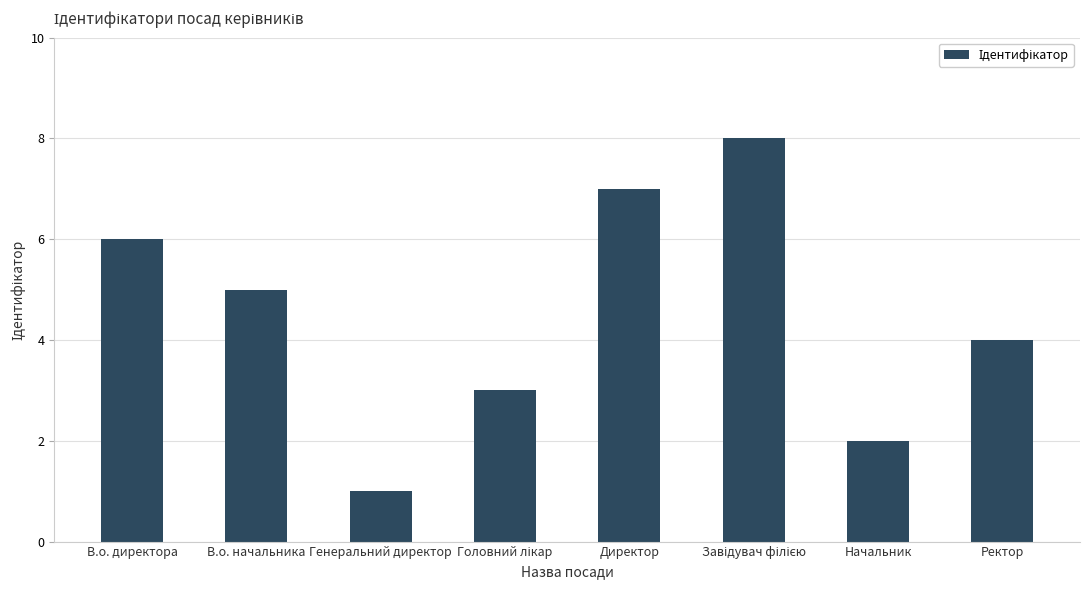

How many categories are shown in the chart?

8